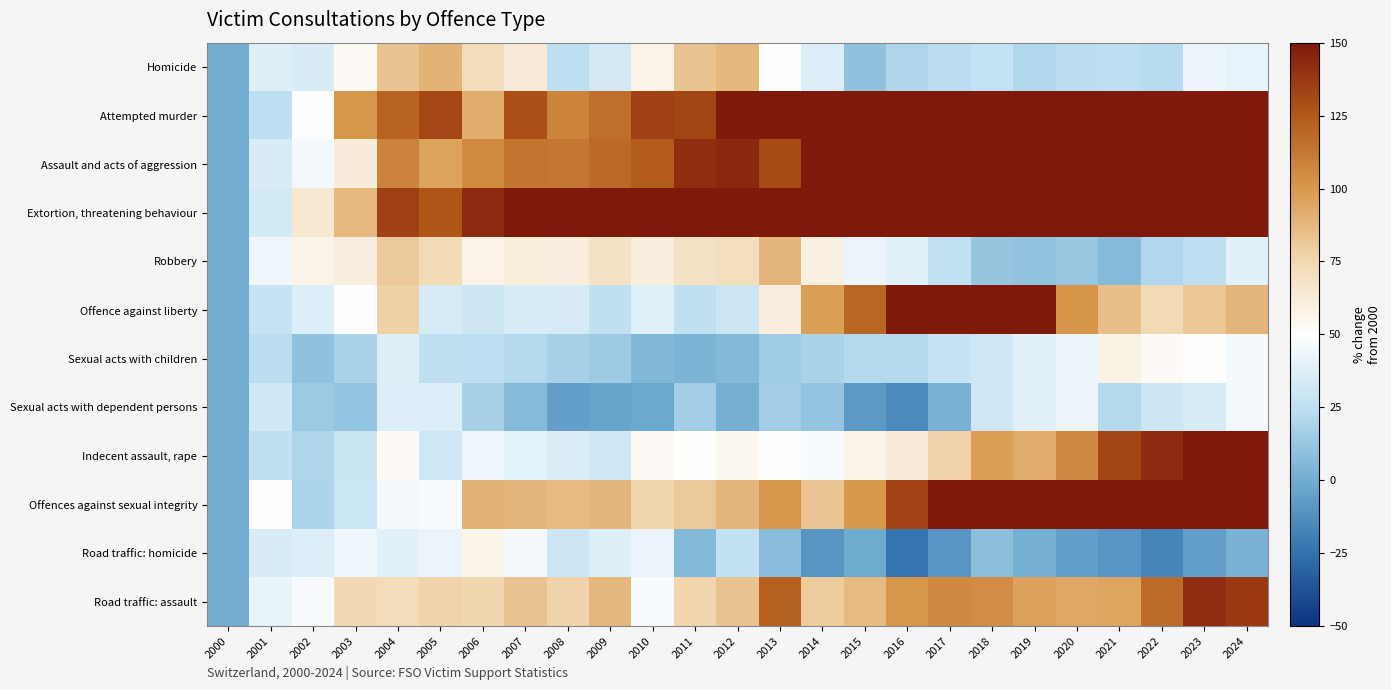

What is the difference between the highest and lowest values at 2020?

353.9